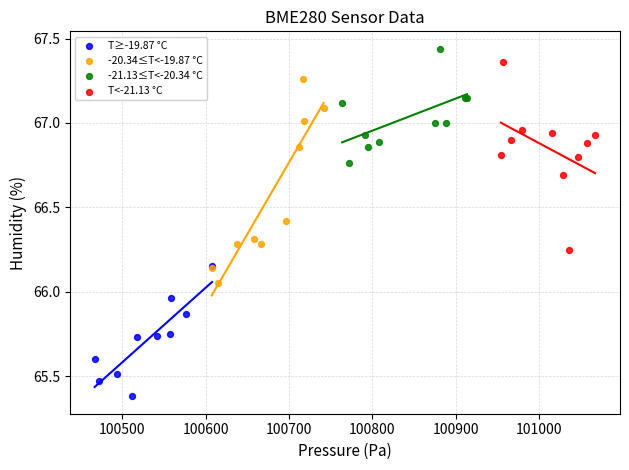

Which series contains the highest Y value?

-21.13≤T<-20.34 °C